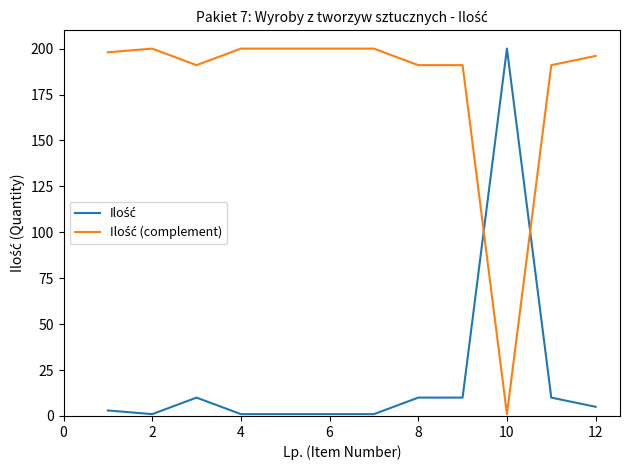

How many lines are shown in the chart?

2